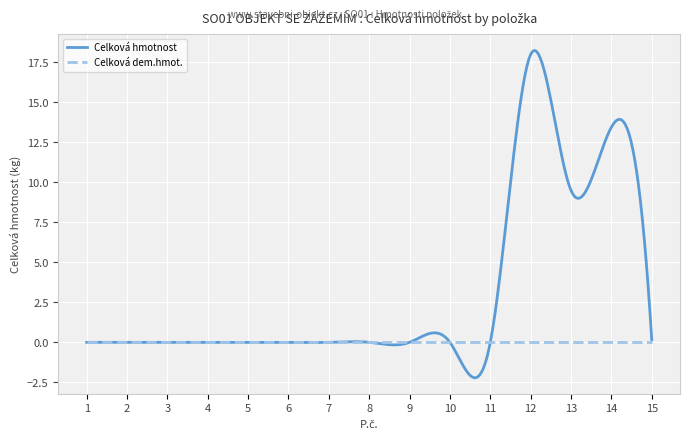

What is the minimum value shown in the chart?

-2.2